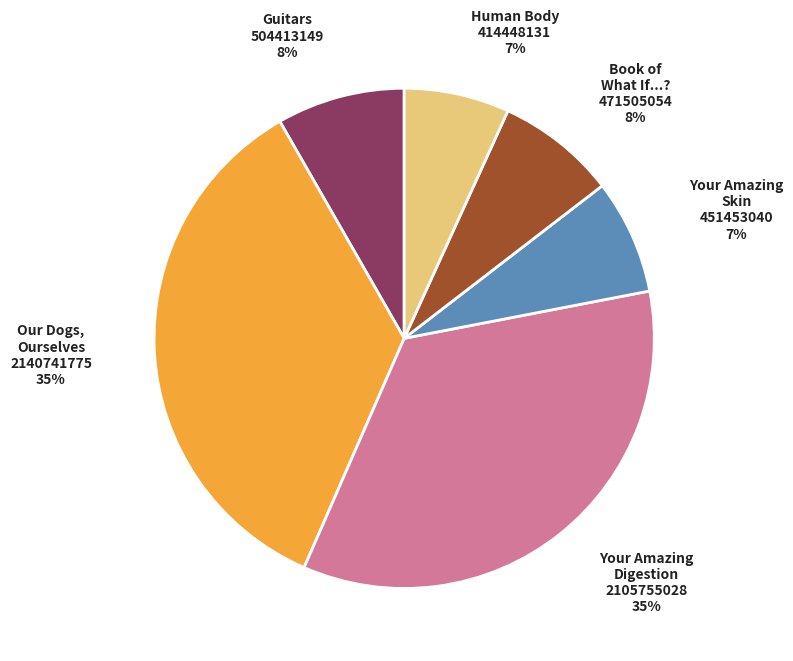

Is there a majority slice in this chart?

No